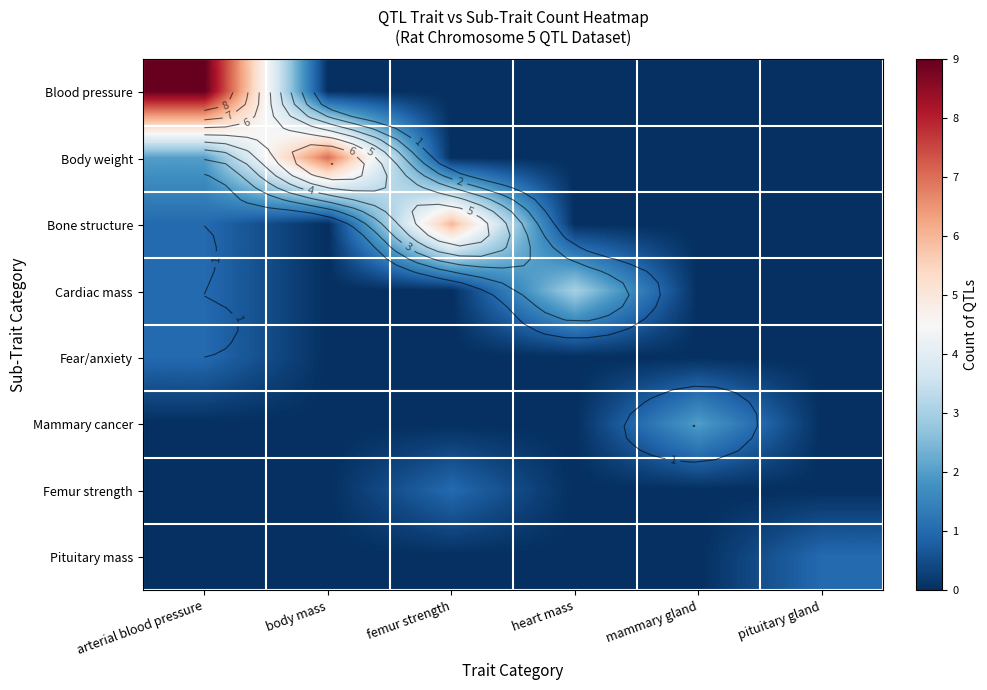

Rank the categories by Pituitary mass value from lowest to highest.

arterial blood pressure, body mass, femur strength, heart mass, mammary gland, pituitary gland